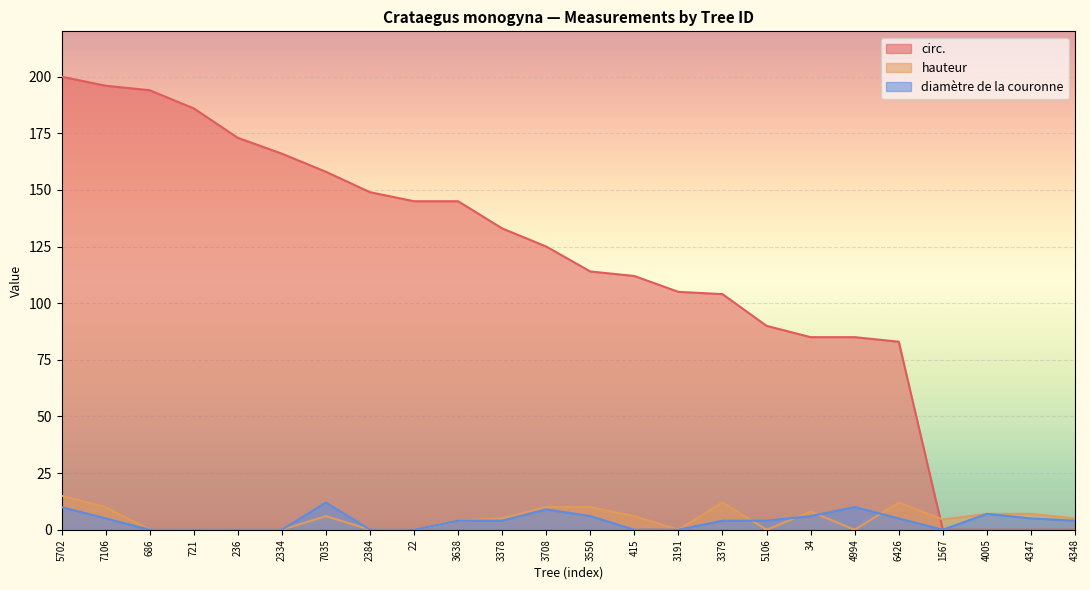

Reading left to right, list all the values displayed in this chart.

circ.: 5702=200.0	7106=196.0	686=194.0	721=186.0	236=173.0	2334=166.0	7035=158.0	2384=149.0	22=145.0	3638=145.0	3378=133.0	3708=125.0	3550=114.0	415=112.0	3191=105.0	3379=104.0	5106=90.0	34=85.0	4994=85.0	6426=83.0	1567=0.0	4005=0.0	4347=0.0	4348=0.0
hauteur: 5702=15.0	7106=10.0	686=0.0	721=0.0	236=0.0	2334=0.0	7035=6.0	2384=0.0	22=0.0	3638=4.0	3378=5.0	3708=10.0	3550=10.0	415=6.0	3191=0.0	3379=12.0	5106=0.0	34=8.0	4994=0.0	6426=12.0	1567=4.5	4005=7.0	4347=7.0	4348=5.0
diamètre de la couronne: 5702=10.0	7106=5.0	686=0.0	721=0.0	236=0.0	2334=0.0	7035=12.0	2384=0.0	22=0.0	3638=4.0	3378=4.0	3708=9.0	3550=6.0	415=0.0	3191=0.0	3379=4.0	5106=4.0	34=6.0	4994=10.0	6426=5.0	1567=0.0	4005=7.0	4347=5.0	4348=4.0